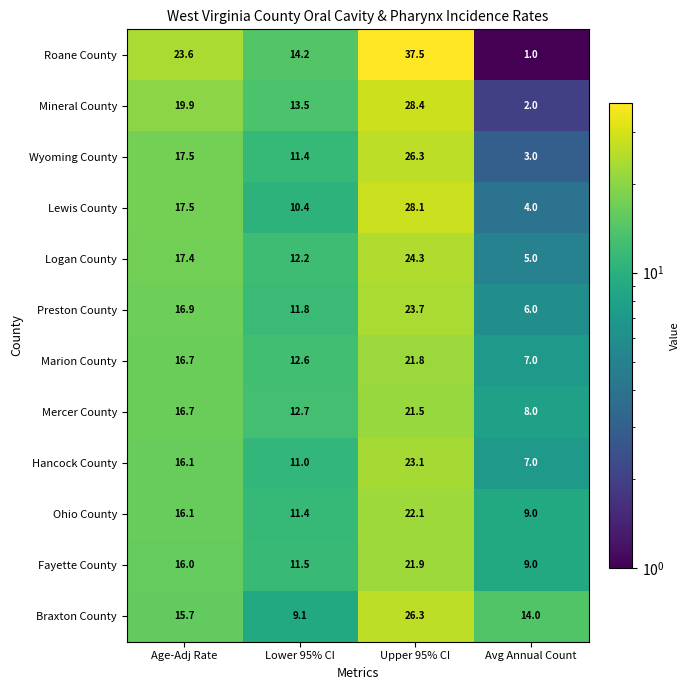

How many categories are shown in the chart?

4